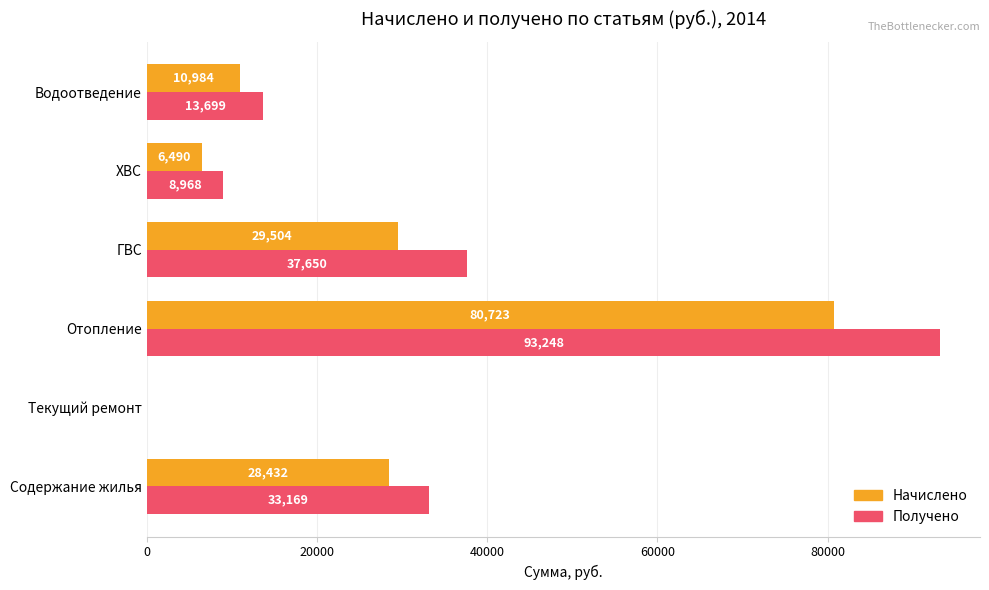

Which series has the largest total across all categories?

Получено